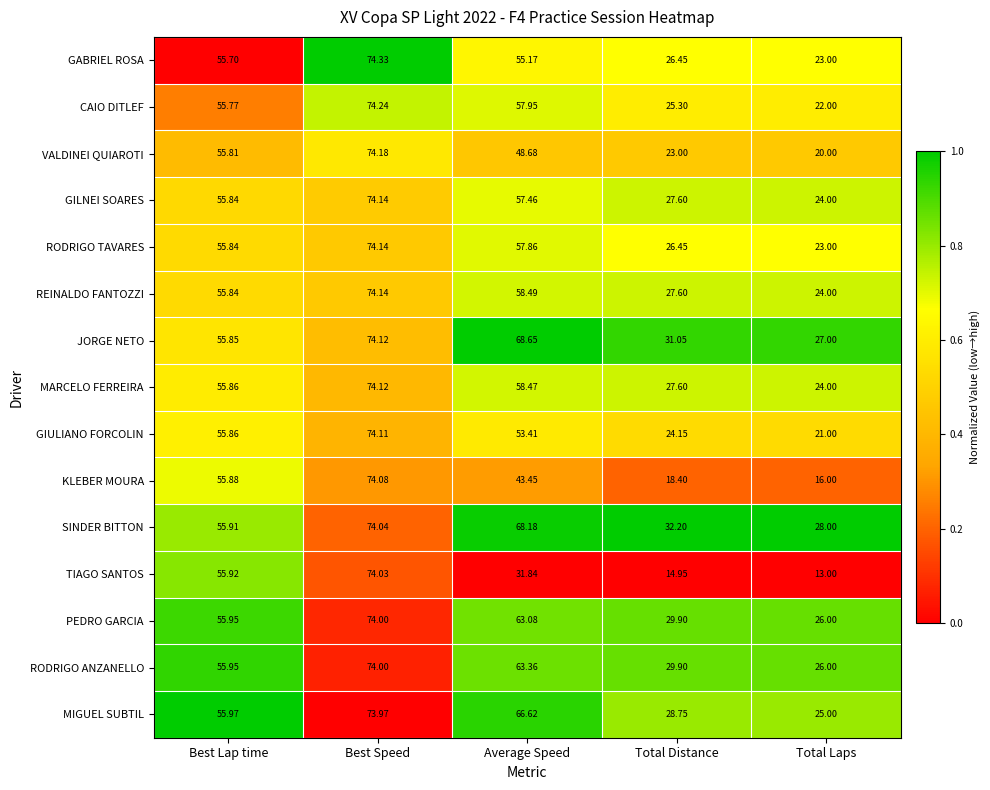

Rank the categories by RODRIGO TAVARES value from highest to lowest.

Best Speed, Average Speed, Best Lap time, Total Distance, Total Laps